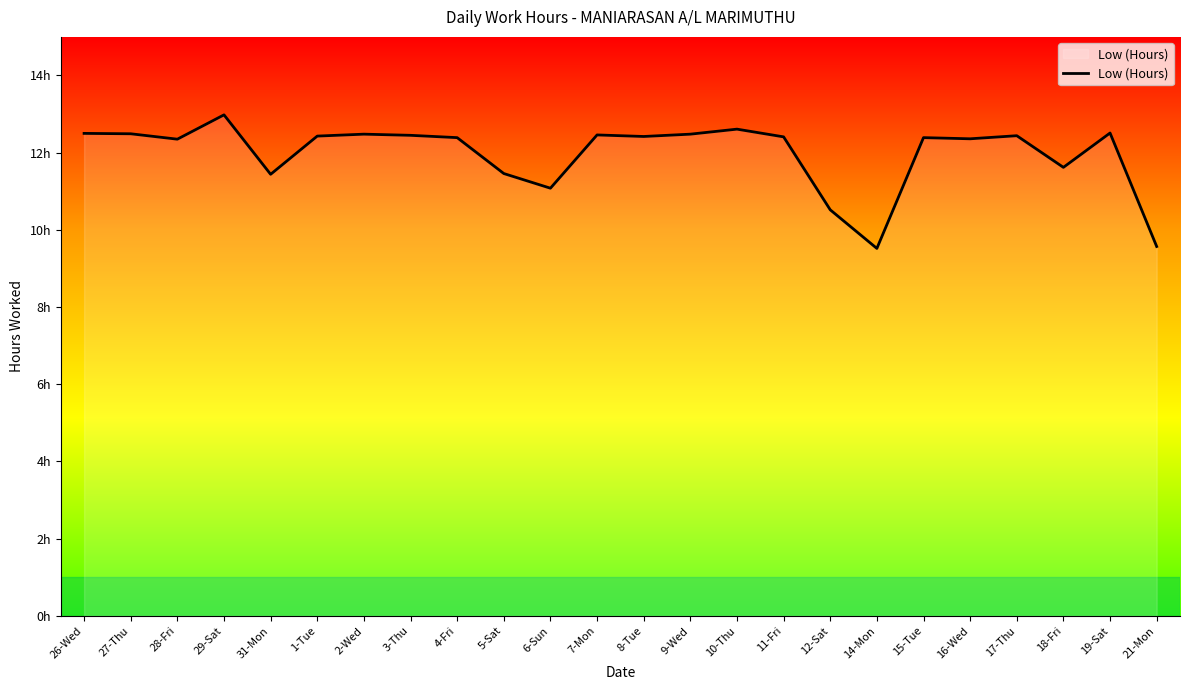

Does the chart have visible grid lines?

No